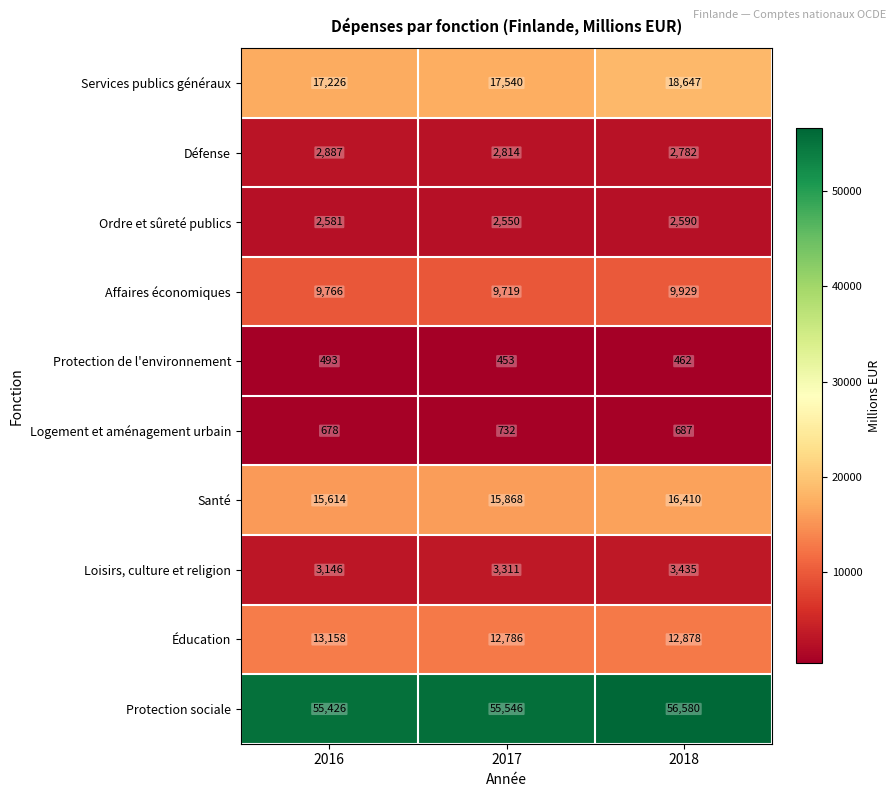

What is the lowest value of the Logement et aménagement urbain series?

678